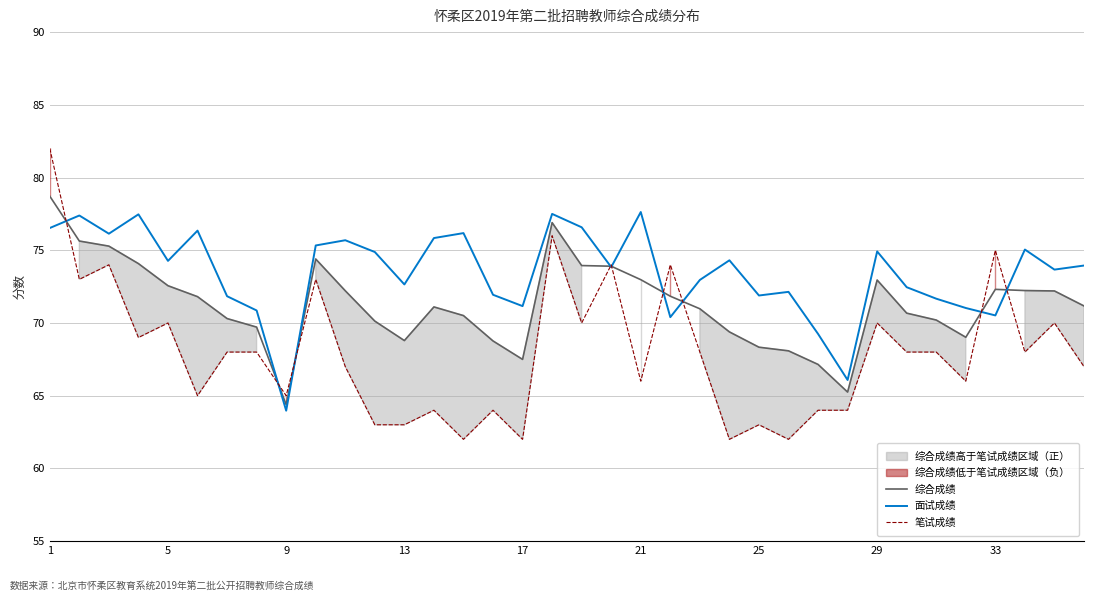

True or false: 面试成绩 has more than 2 interior local peaks.

True